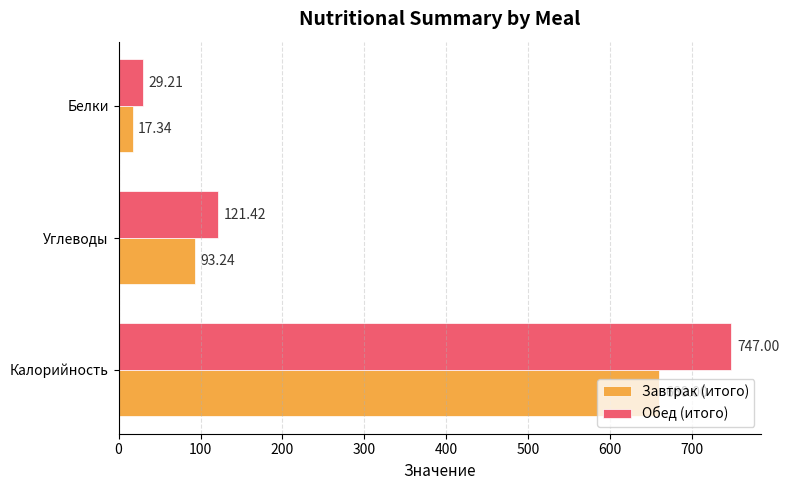

At which label is Завтрак (итого) closest to 338?

Углеводы